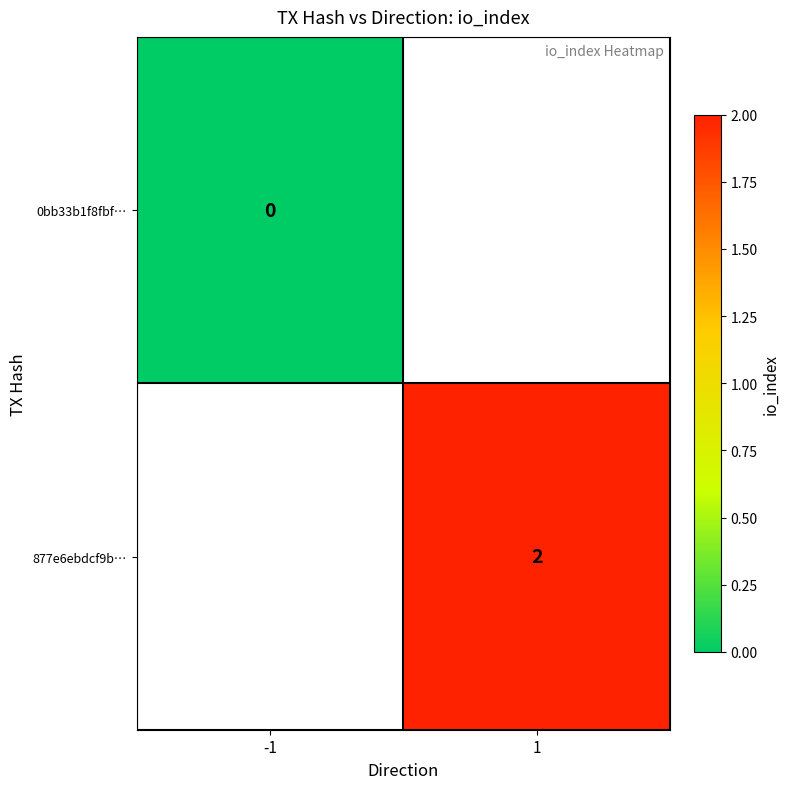

The value of 877e6ebdcf9b… at 1 is 2. True or false?

True